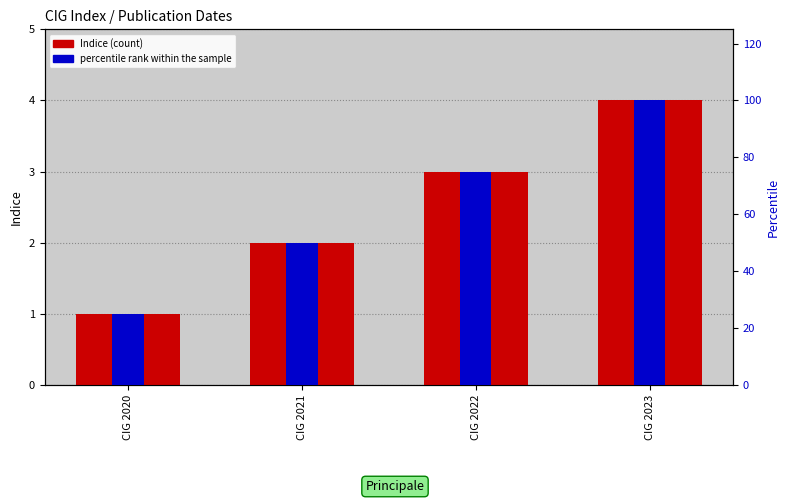

What is the average value of the Indice (count) series?

2